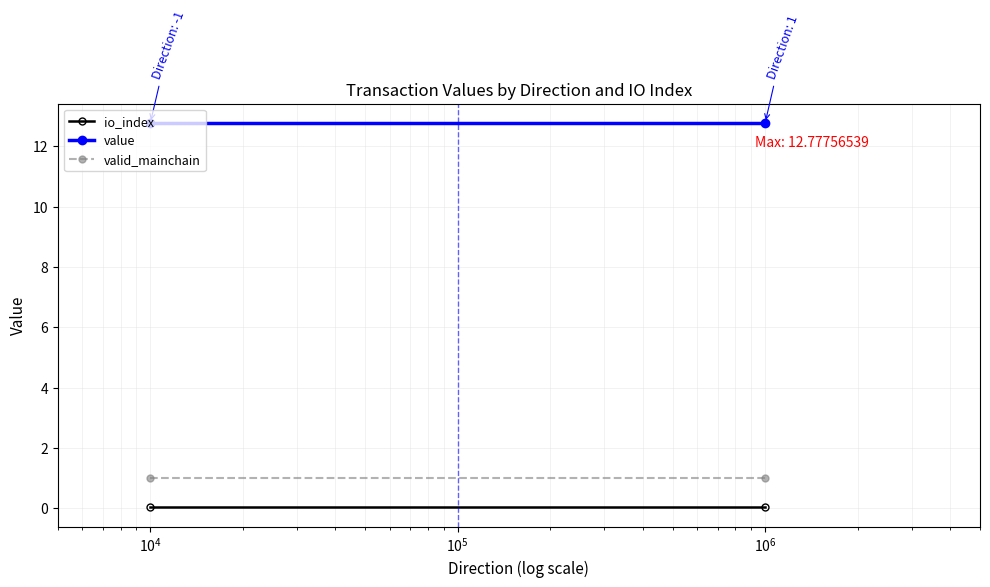

Reading left to right, what are all the values shown in this chart?

io_index: 0.0	0.0
value: 12.8	12.8
valid_mainchain: 1.0	1.0